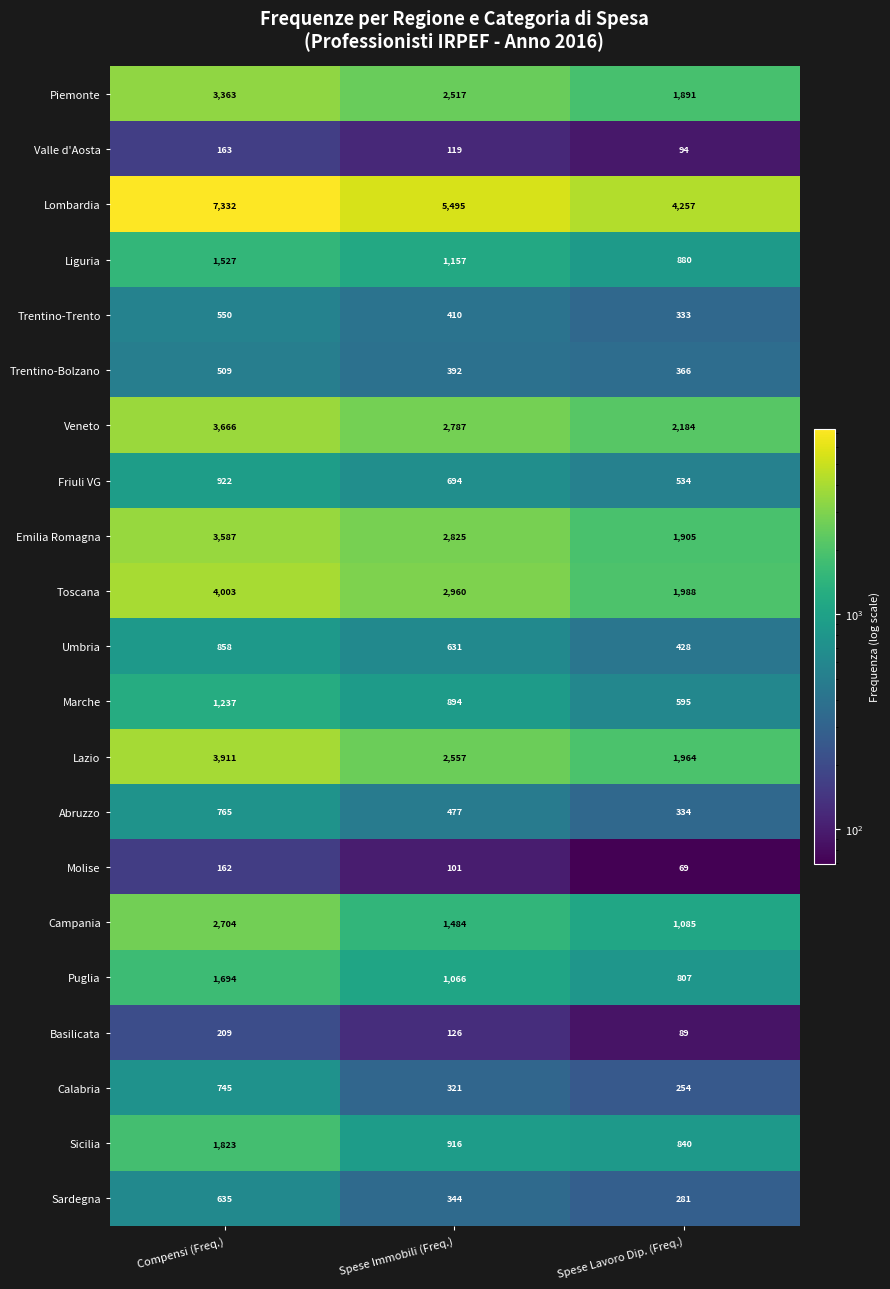

What is the approximate value of Umbria at Compensi (Freq.)?

858